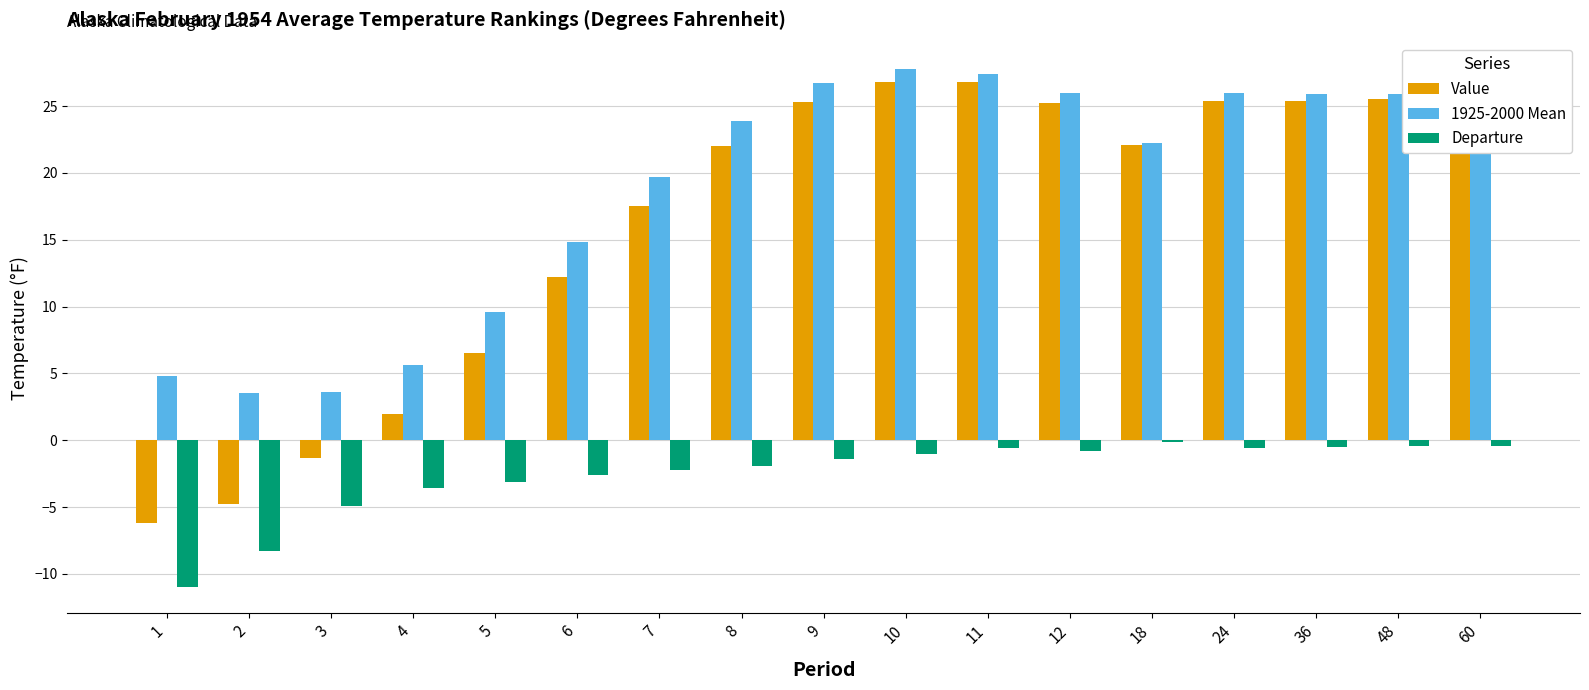

What is the greatest value displayed?

27.8